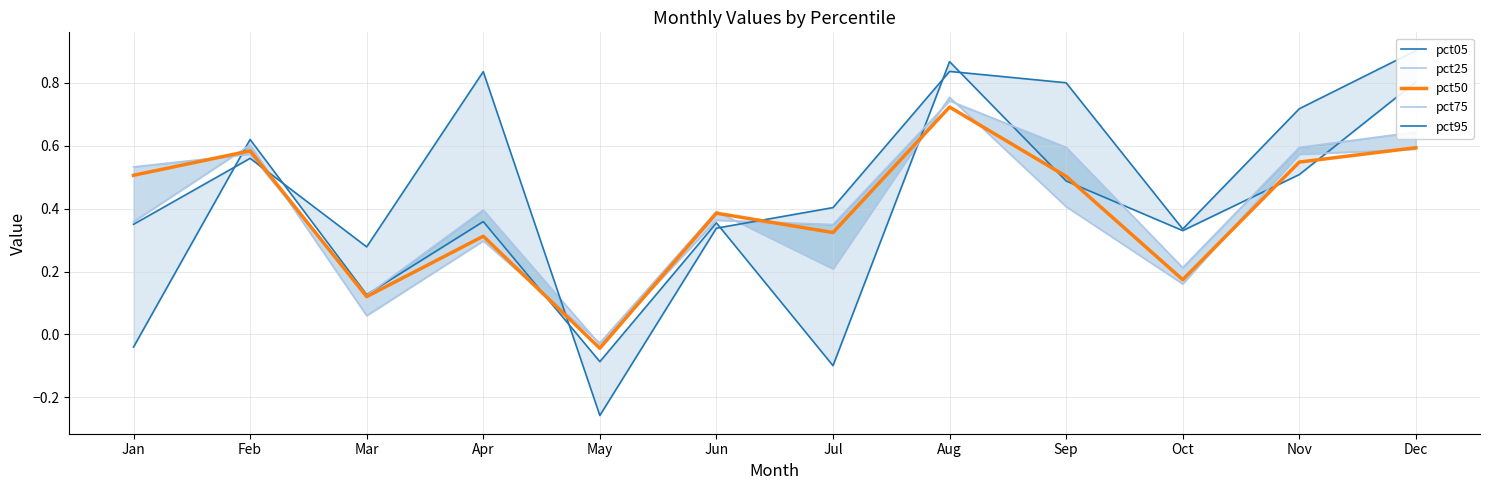

At which label does pct75 reach its minimum?

May